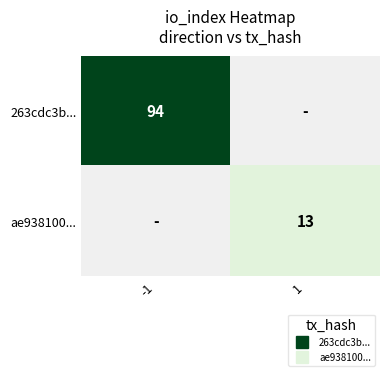

What is the greatest value displayed?

94.0